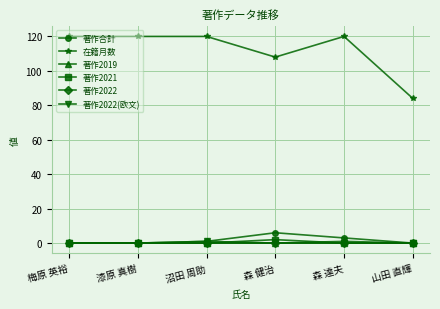

What is the spread (max minus min) of values at 山田 直輝?

84